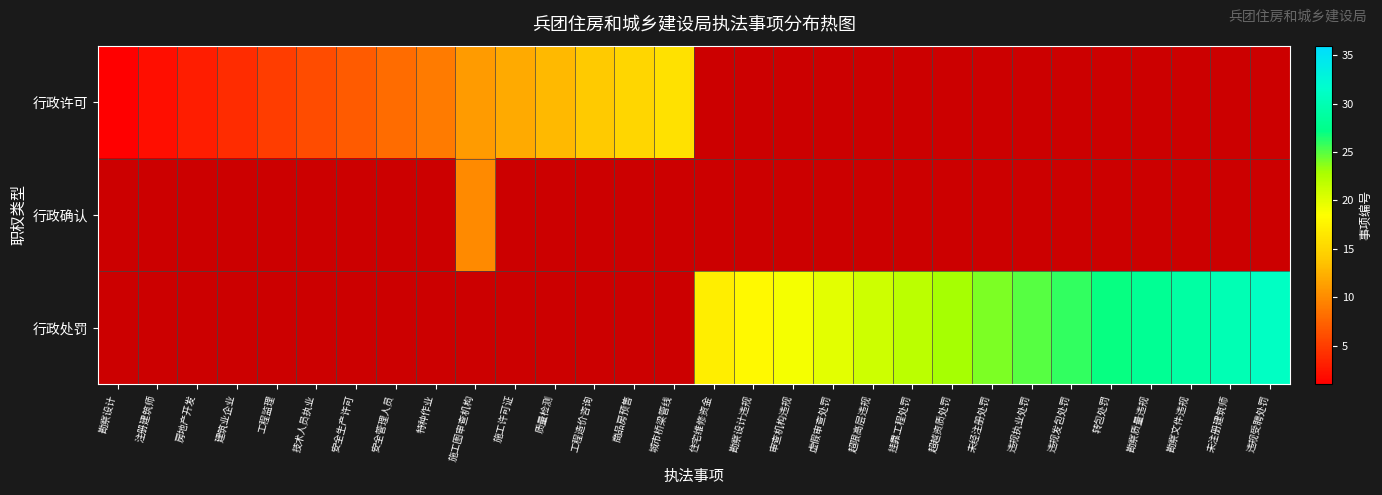

Rank the series at 建筑业企业 from highest to lowest value.

行政许可, 行政确认, 行政处罚